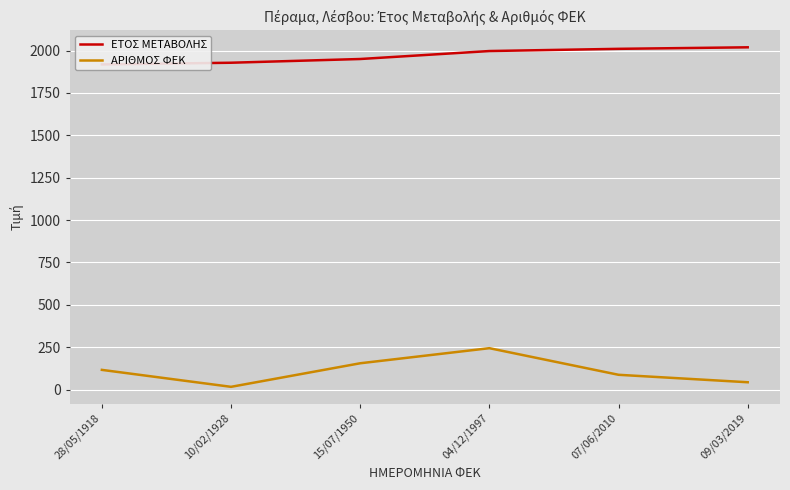

At how many categories does at least one series exceed 813?

6